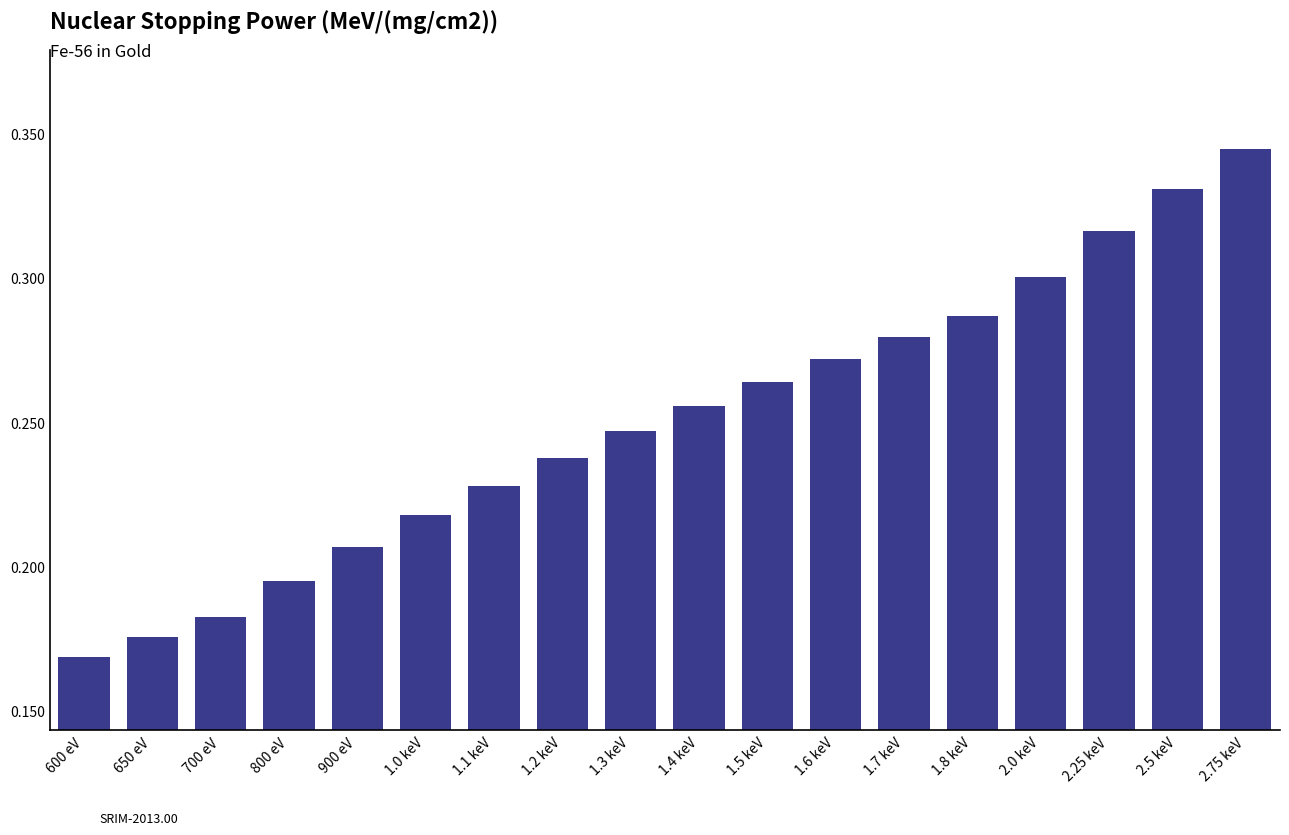

What is the label of the 6th bar from the left?

1.0 keV